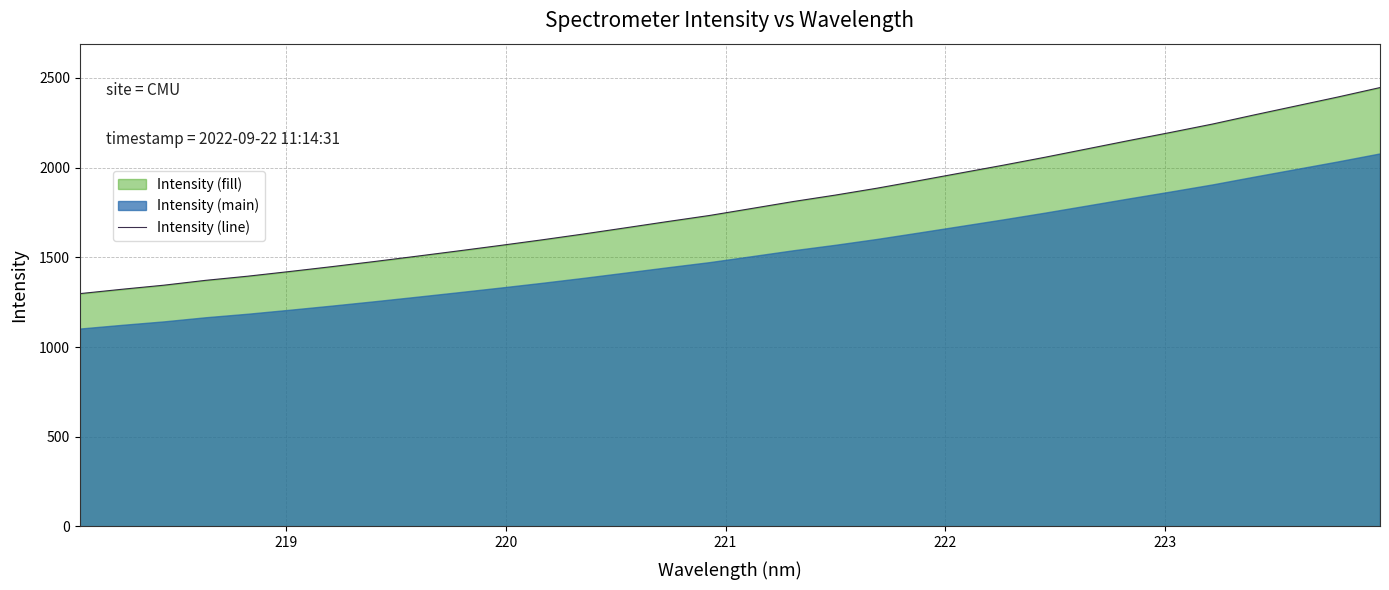

What is the lowest value of the Intensity (line) series?

1297.9